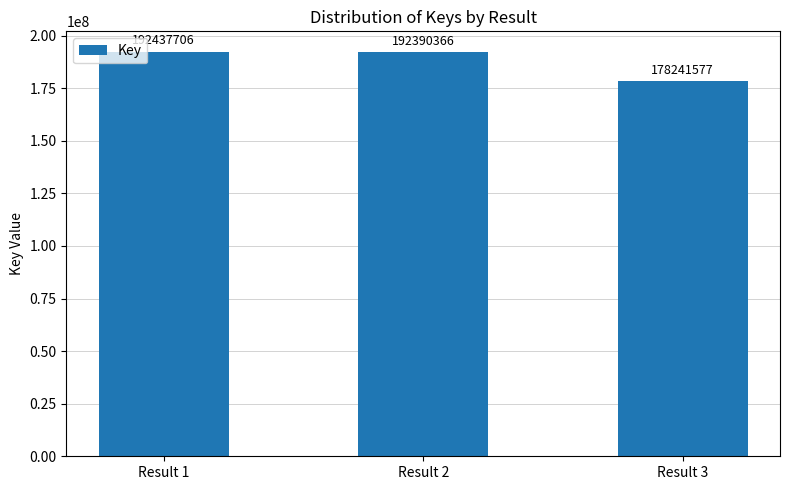

What is the greatest value displayed?

192437706